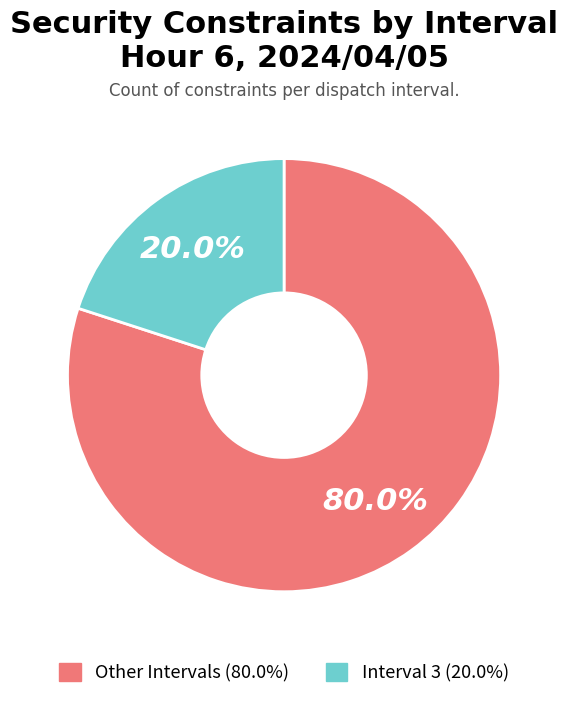

Rank the categories by value from highest to lowest.

Other Intervals (80.0%), Interval 3 (20.0%)